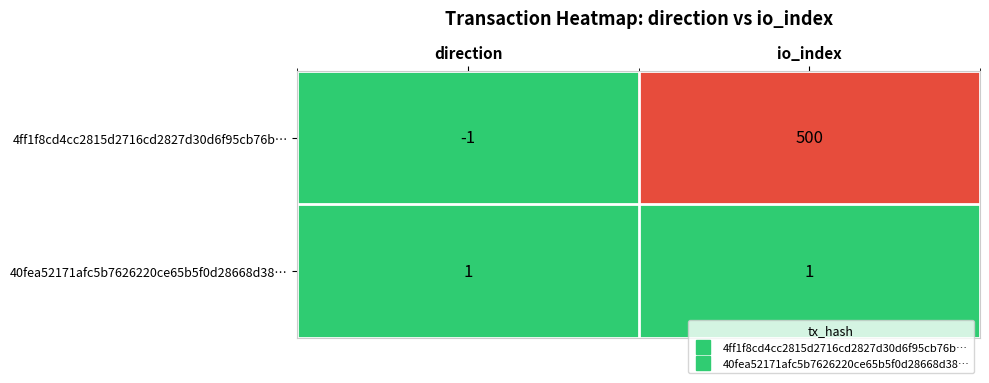

Reading right to left, extract all data points from this chart.

4ff1f8cd4cc2815d2716cd2827d30d6f95cb76b…: io_index=500	direction=-1
40fea52171afc5b7626220ce65b5f0d28668d38…: io_index=1	direction=1